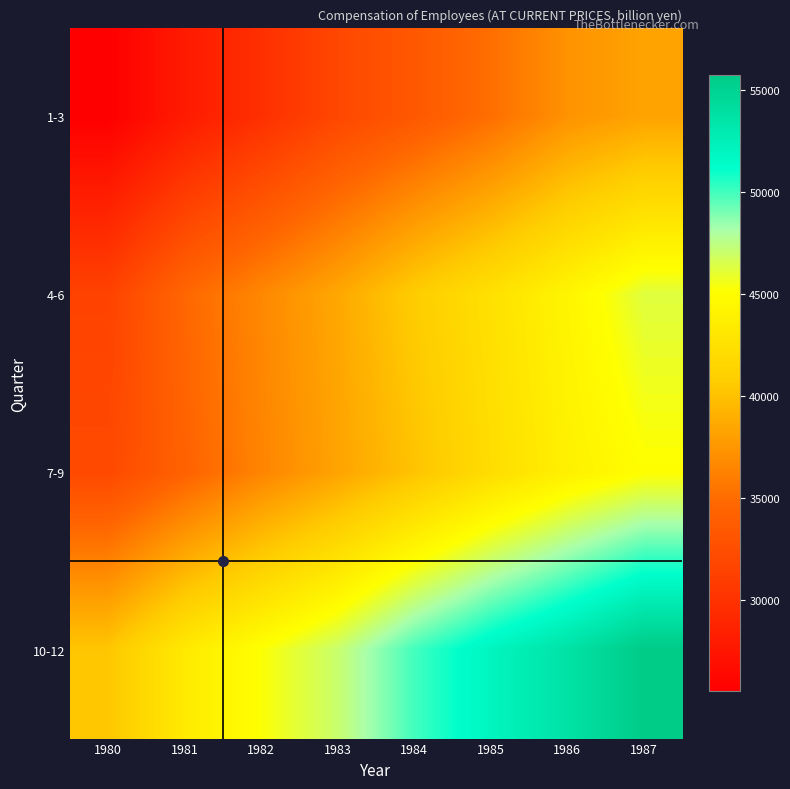

What is the minimum value shown in the chart?

25552.1